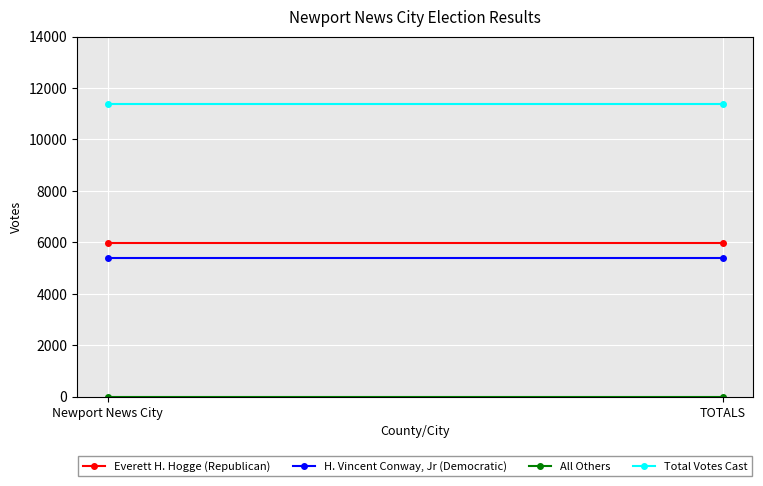

What is the average value of the H. Vincent Conway, Jr (Democratic) series?

5392